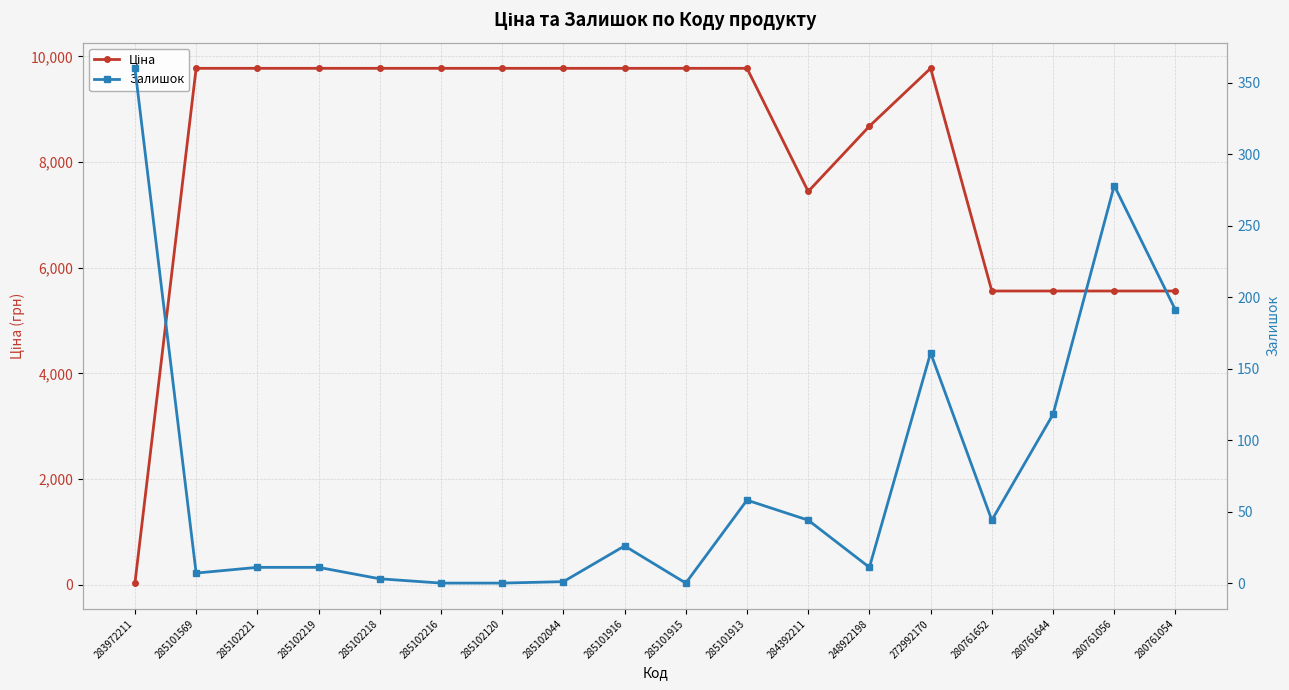

At which category does Ціна reach its first local peak?

272992170